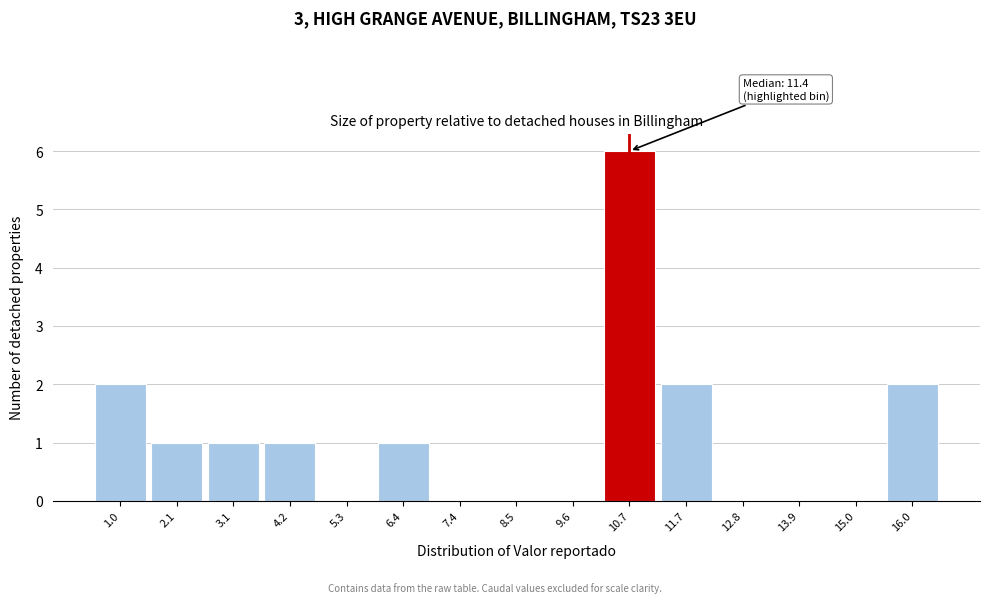

Reading left to right, what are all the values shown in this chart?

1.0=2	2.1=1	3.1=1	4.2=1	5.3=0	6.4=1	7.4=0	8.5=0	9.6=0	10.7=6	11.7=2	12.8=0	13.9=0	15.0=0	16.0=2